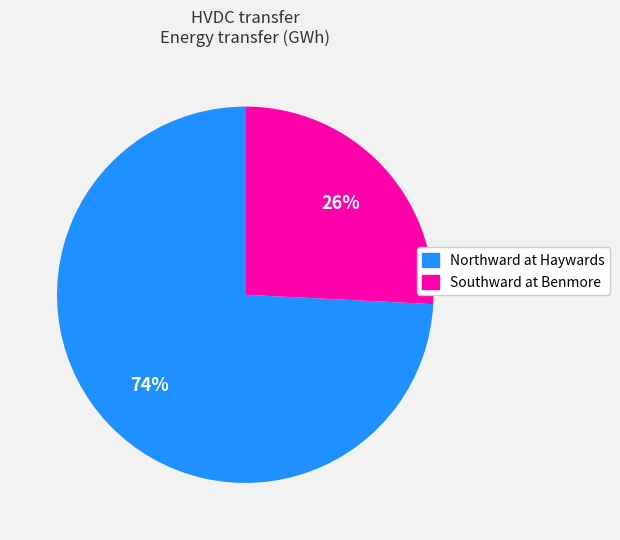

Do Northward at Haywards and Southward at Benmore together represent more than half of the pie?

Yes